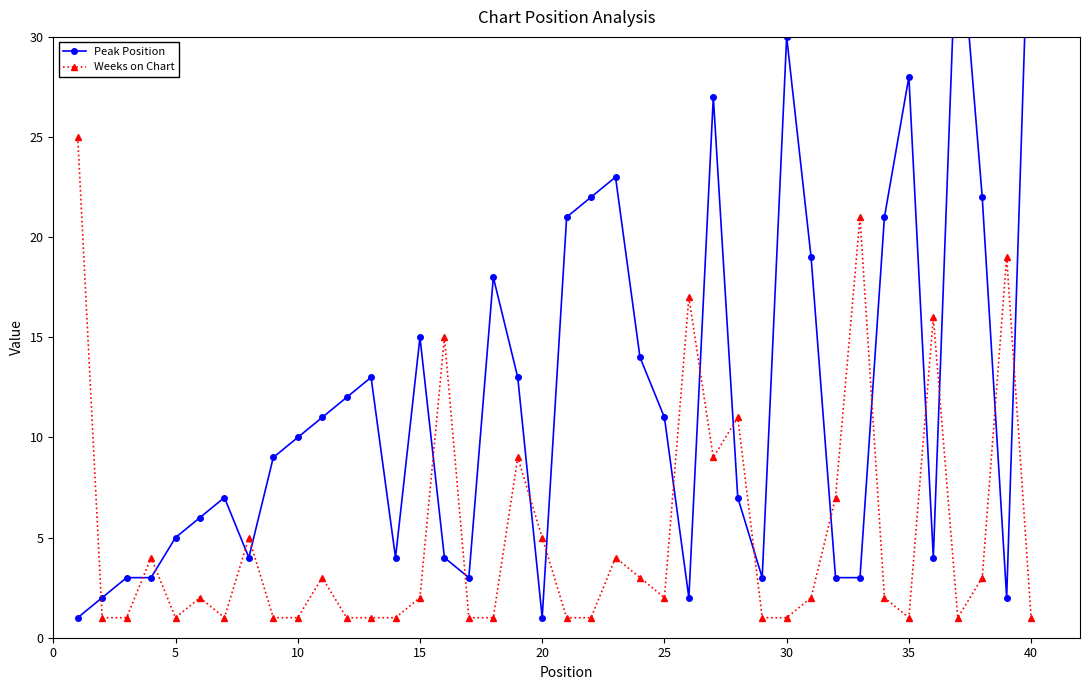

What is the difference between the second highest and second lowest values in the Peak Position series?

36